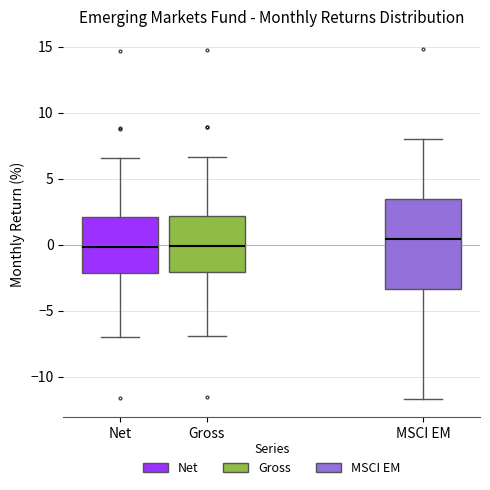

Where is the upper edge of the box for Net on the y-axis? The values are not printed on the chart, so give them approximately, as read against the axis.

2.0